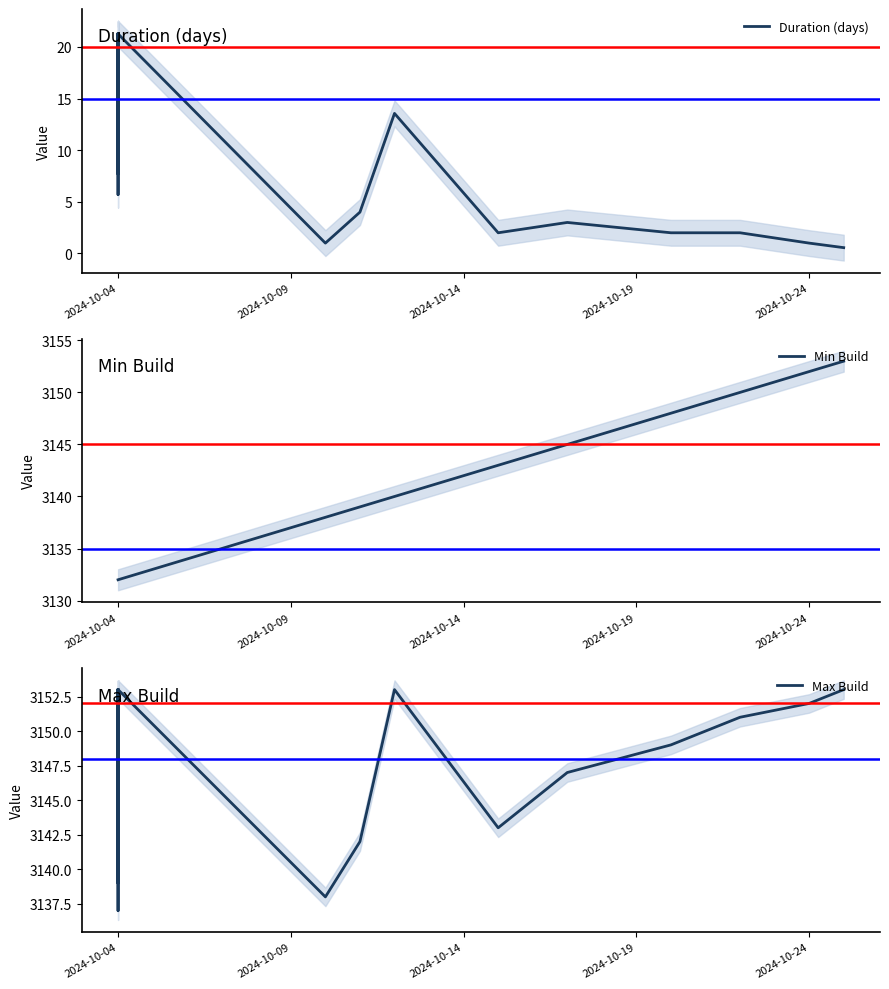

Reading left to right, transcribe all the data shown in this chart.

Duration (days): 21.3	21.3	21.3	21.3	21.3	21.3	21.3	21.3	21.3	7.7	21.3	21.3	21.3	21.3	5.7	21.3	21.3	21.3	21.3	21.3	21.3	21.3	21.3	21.3	21.3	21.3	21.3	21.3	20.7	21.3	1.0	4.0	13.6	2.0	3.0	2.0	2.0	1.0	0.6	0.6
Min Build: 3132.0	3132.0	3132.0	3132.0	3132.0	3132.0	3132.0	3132.0	3132.0	3132.0	3132.0	3132.0	3132.0	3132.0	3132.0	3132.0	3132.0	3132.0	3132.0	3132.0	3132.0	3132.0	3132.0	3132.0	3132.0	3132.0	3132.0	3132.0	3132.0	3132.0	3138.0	3139.0	3140.0	3143.0	3145.0	3148.0	3150.0	3152.0	3153.0	3153.0
Max Build: 3153.0	3153.0	3153.0	3153.0	3153.0	3153.0	3153.0	3153.0	3153.0	3139.0	3153.0	3153.0	3153.0	3153.0	3137.0	3153.0	3153.0	3153.0	3153.0	3153.0	3153.0	3153.0	3153.0	3153.0	3153.0	3153.0	3153.0	3153.0	3152.0	3153.0	3138.0	3142.0	3153.0	3143.0	3147.0	3149.0	3151.0	3152.0	3153.0	3153.0